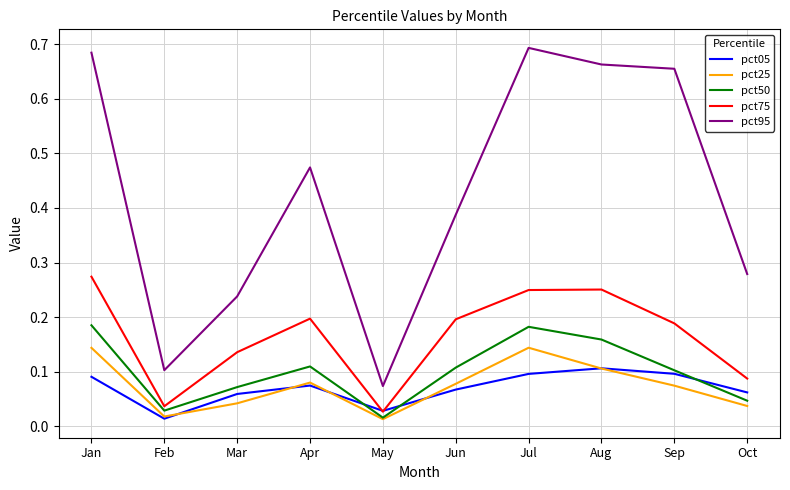

True or false: pct50 has a value of 0.0 at Jun.

False